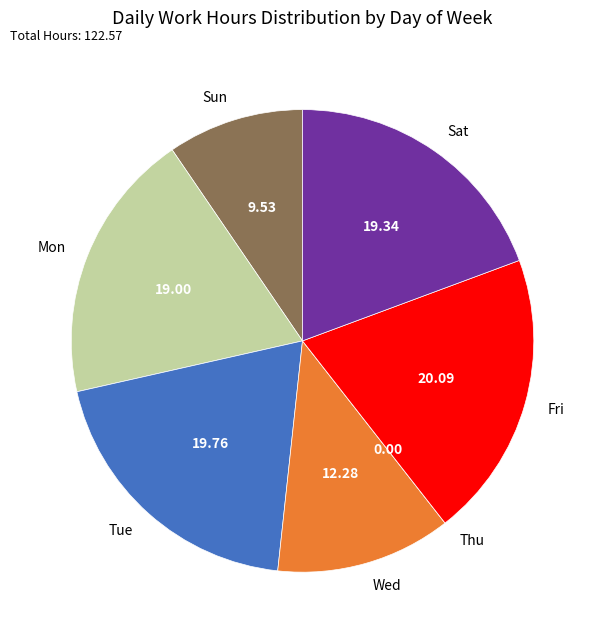

Approximately how many times larger is the value at Wed compared to Fri?

0.6